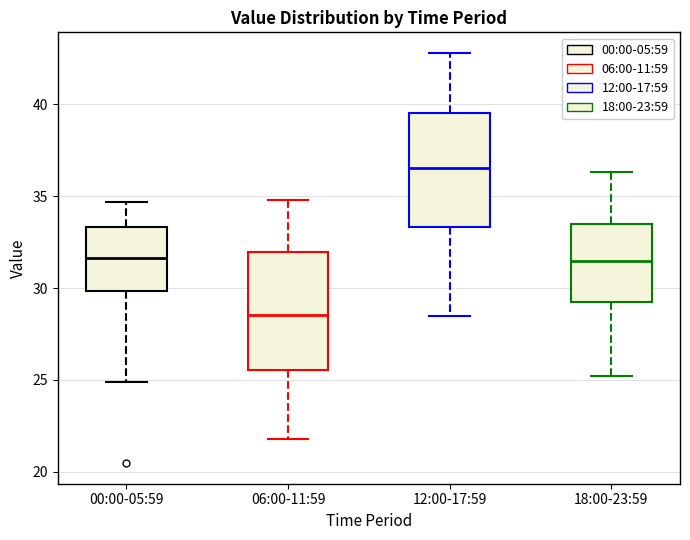

Reading left to right, read every box against the y-axis: the position of its median line, the range the box covers, and the ends of its whiskers. The values are not printed on the chart, so give them approximately, as read against the axis.

00:00-05:59: median 31.5, box 30.0 to 33.5, whiskers 25.0 to 34.5
06:00-11:59: median 28.5, box 25.5 to 32.0, whiskers 22.0 to 35.0
12:00-17:59: median 36.5, box 33.5 to 39.5, whiskers 28.5 to 43.0
18:00-23:59: median 31.5, box 29.5 to 33.5, whiskers 25.0 to 36.5